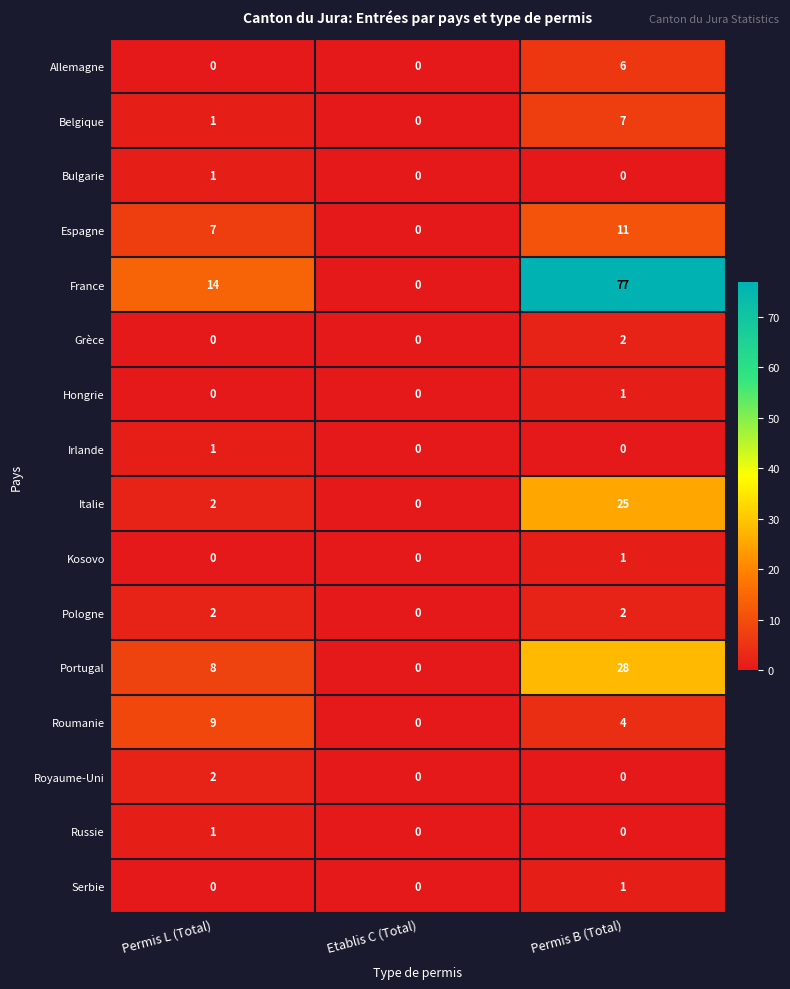

At which category is the sum across all series the highest?

Permis B (Total)